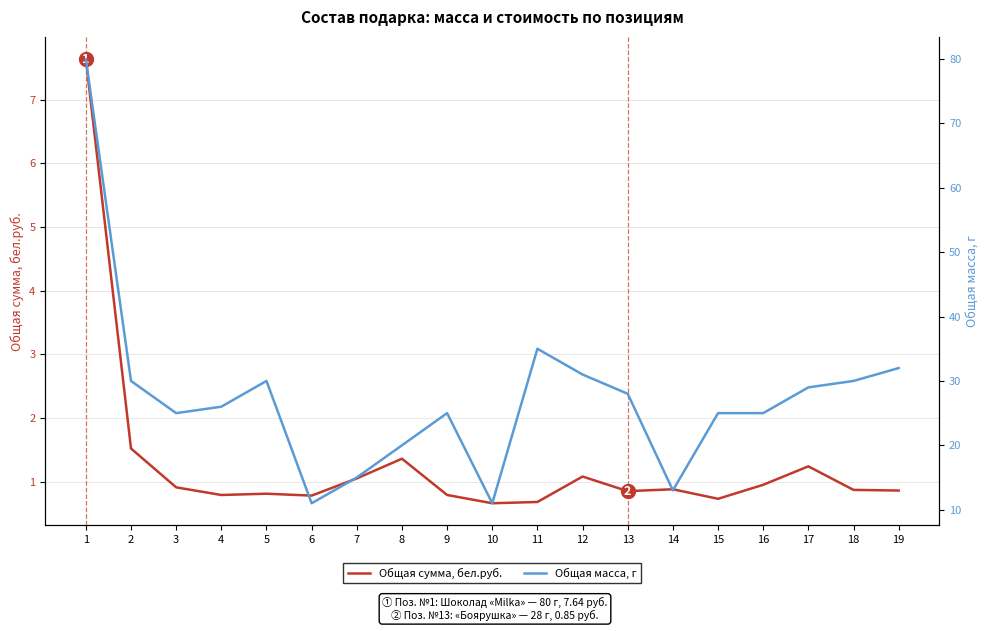

Which has a higher value, 3 or 18?

3